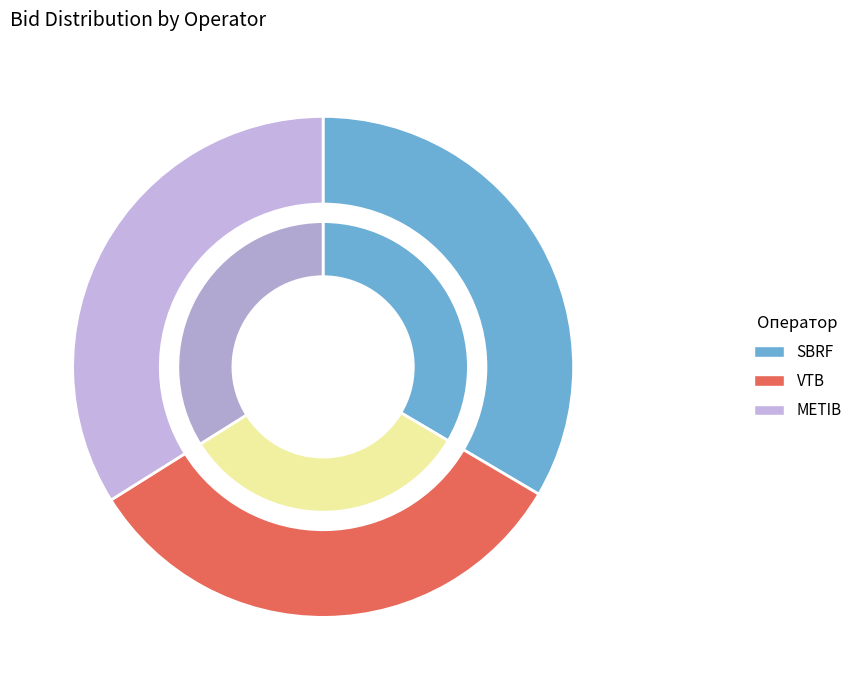

Which has a higher value, METIB or SBRF?

METIB